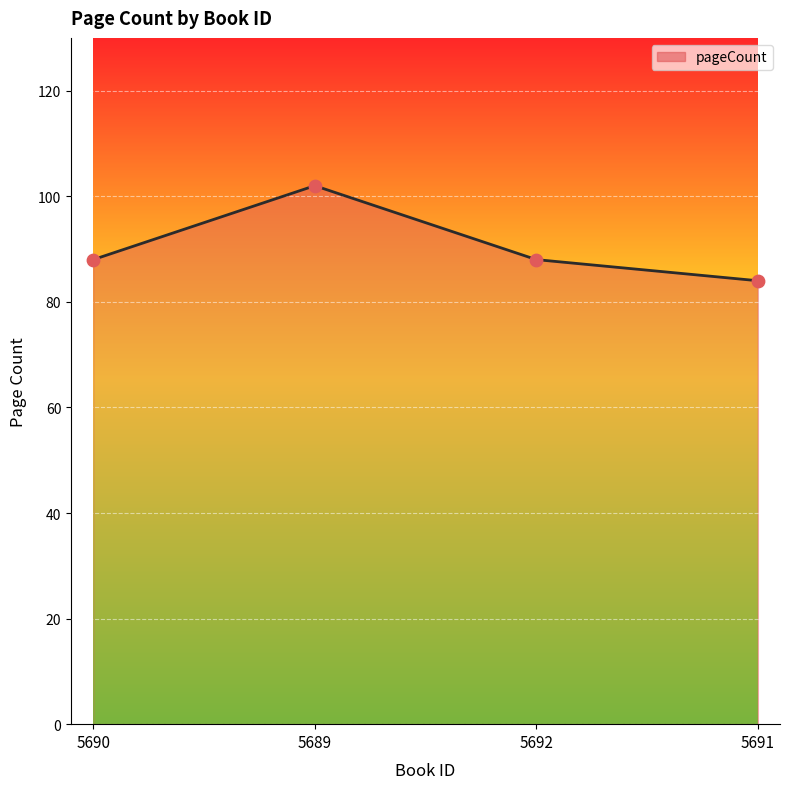

What is the change in value from 5690 to 5689?

+14